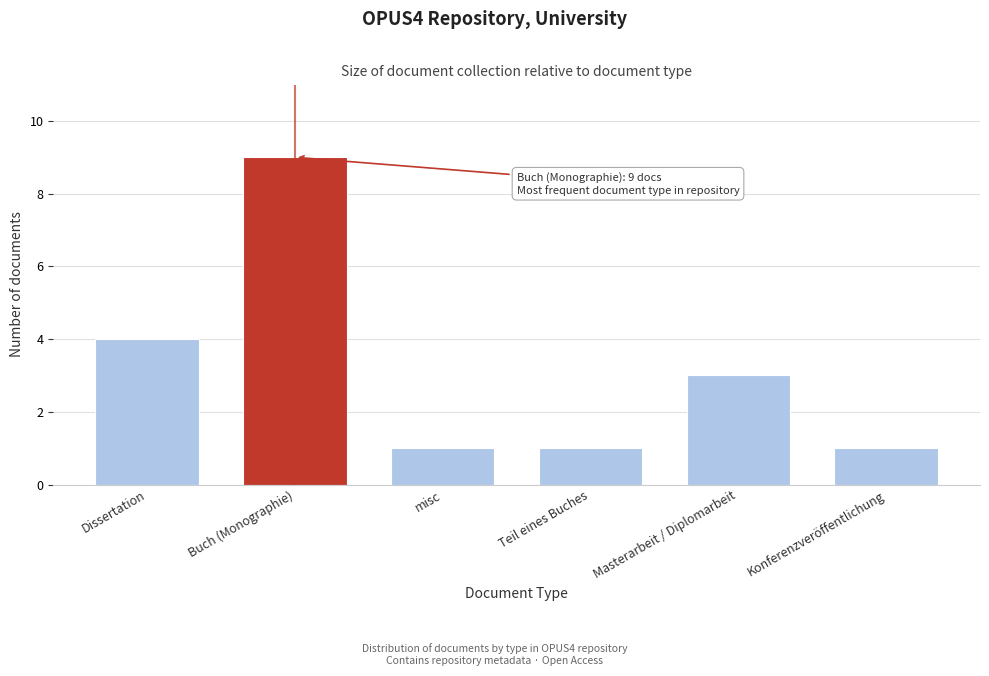

Reading left to right, transcribe all the data shown in this chart.

4	9	1	1	3	1